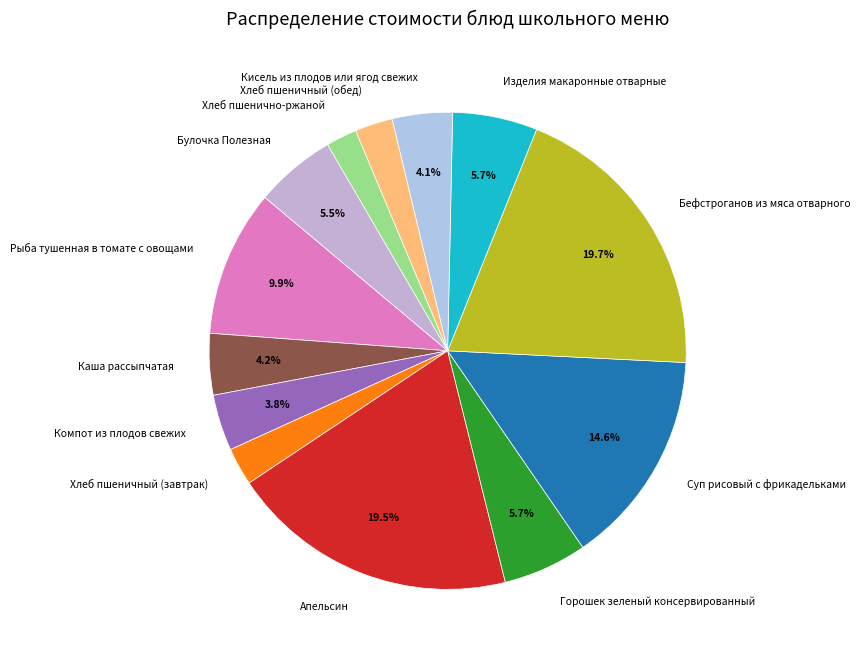

Do Булочка Полезная and Суп рисовый с фрикадельками together represent more than half of the pie?

No